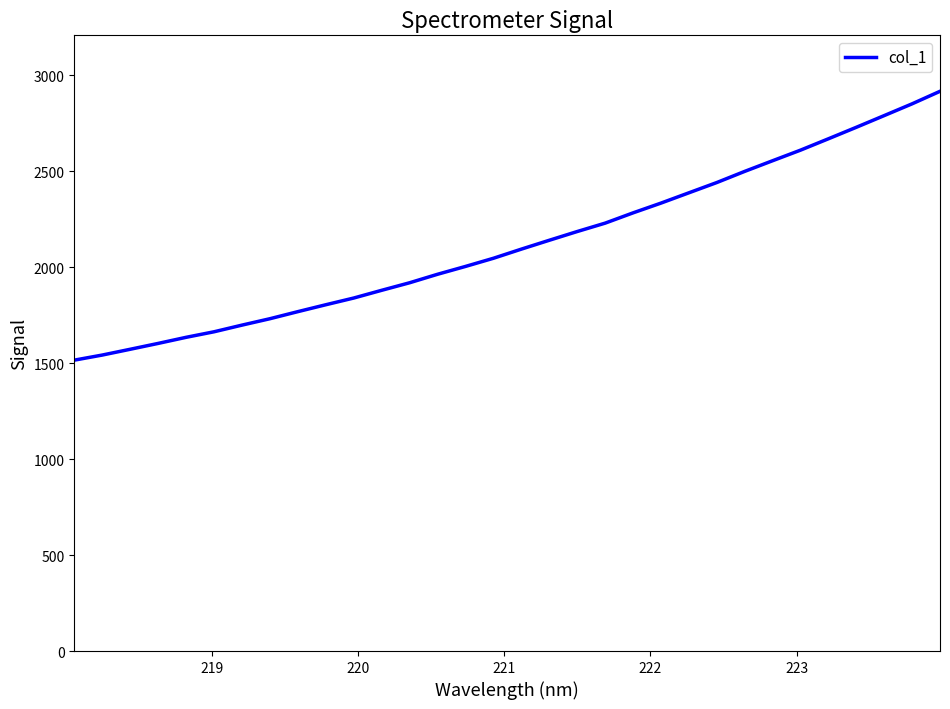

What is the minimum value shown in the chart?

1515.3